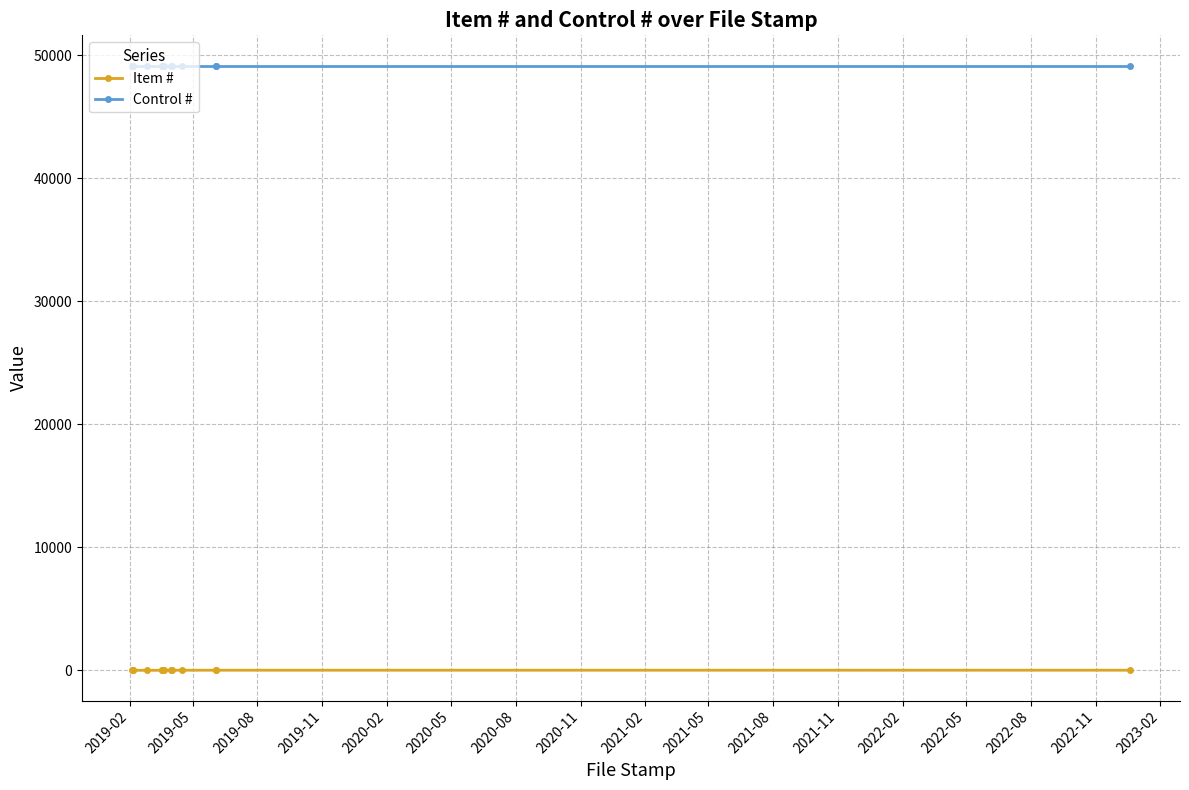

Rank the series by their average value, from lowest to highest.

Item #, Control #